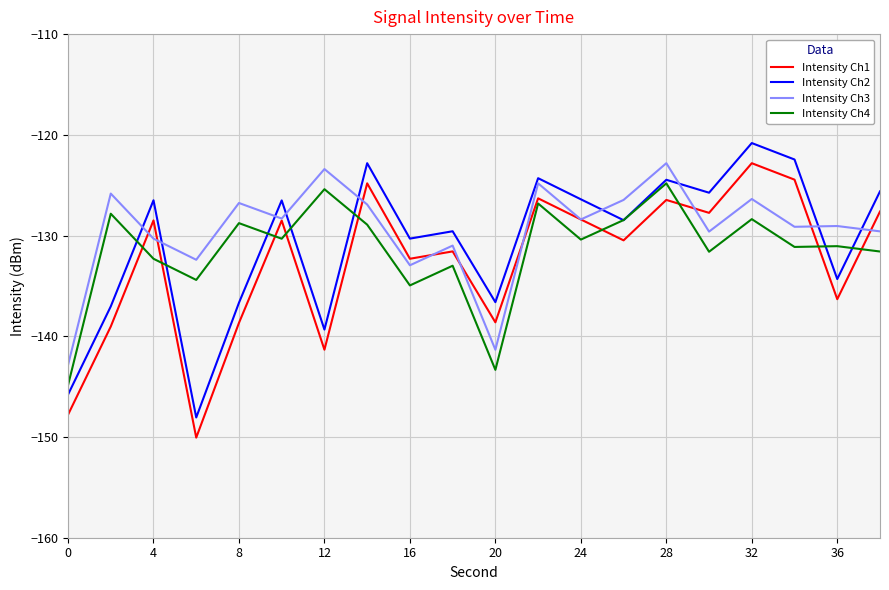

True or false: Intensity Ch3 and Intensity Ch2 cross at least once.

True